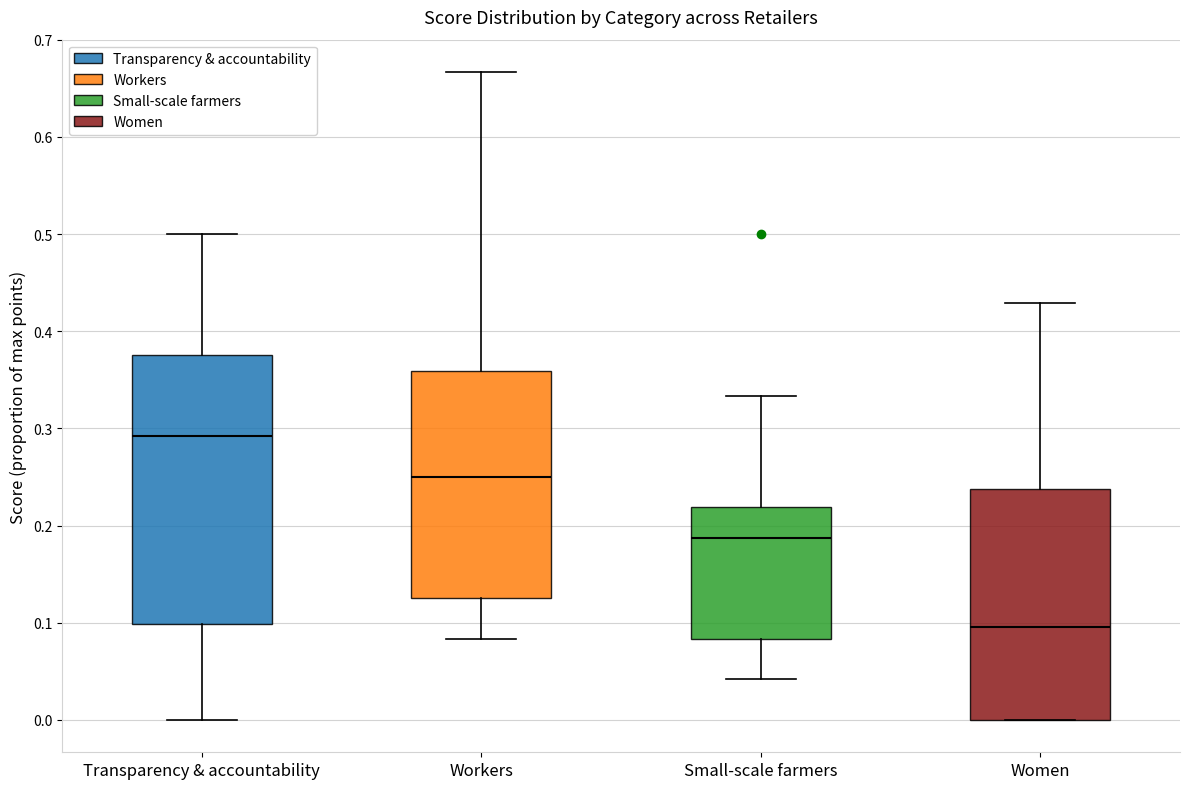

Which box has the lowest median line?

Women